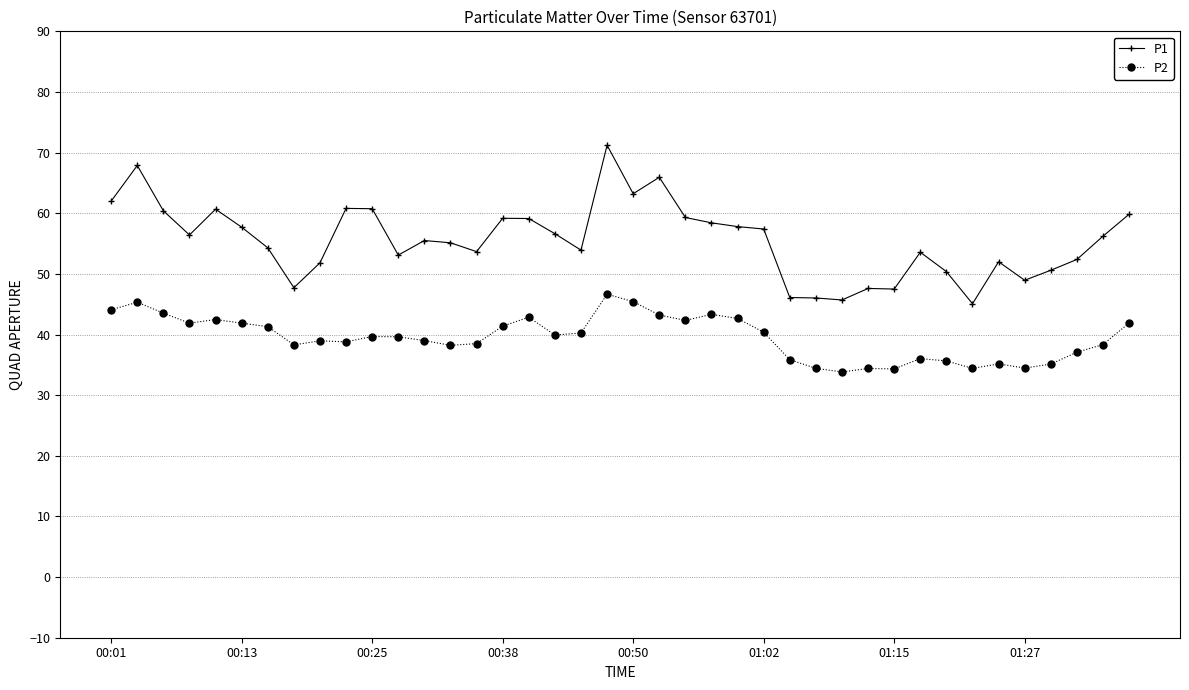

What is the value of the P1 point at the 18th from the left?

56.6